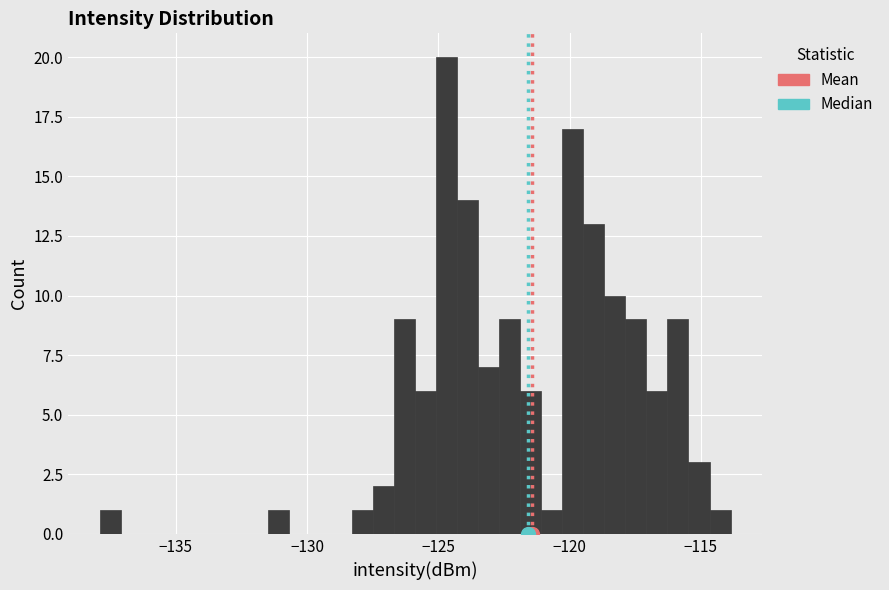

Around what value on the x-axis is the tallest bar? Give the approximate position of its centre, as read against the axis.

-124.5